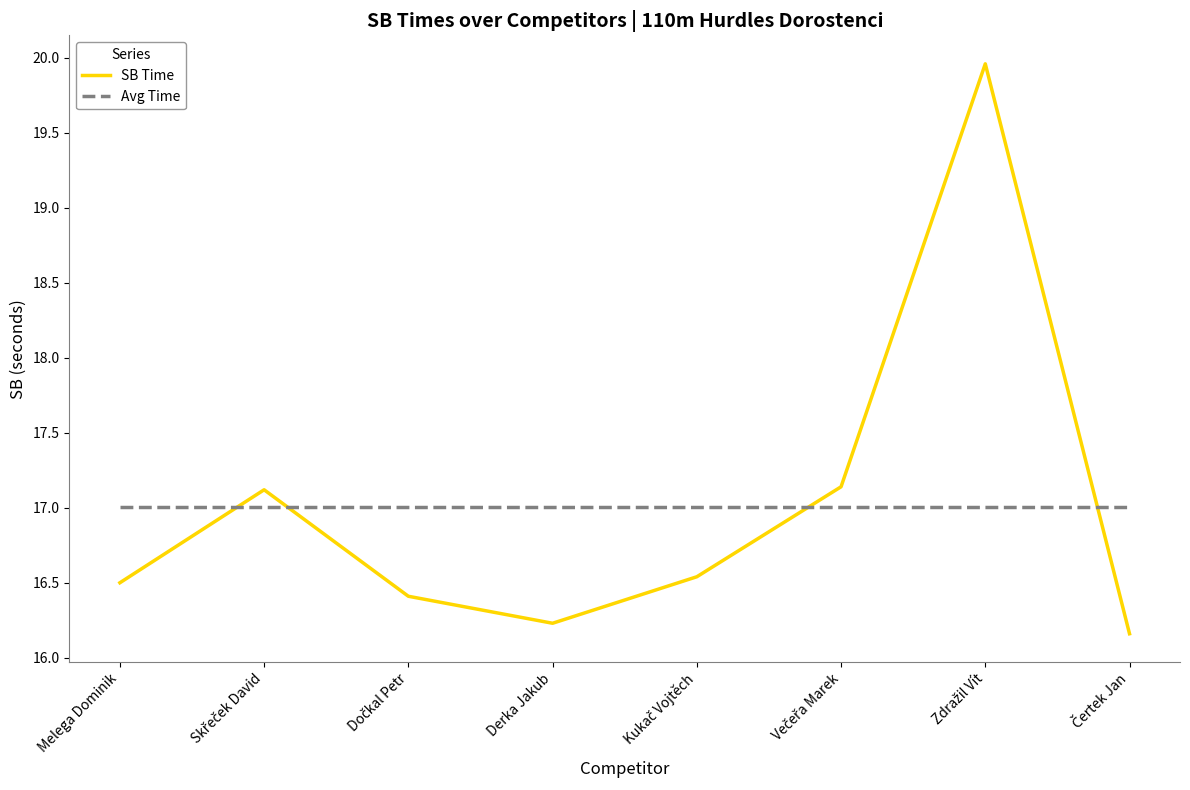

After their last crossing, which series has the higher values: Avg Time or SB Time?

Avg Time